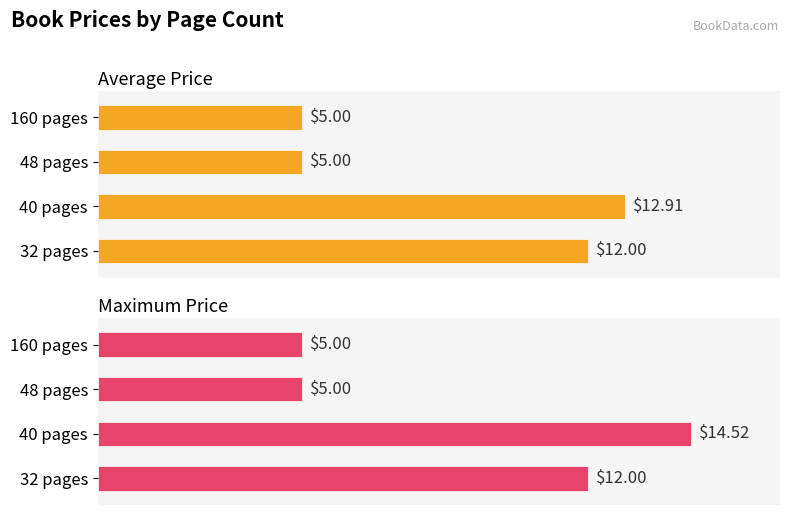

How many groups of bars are there?

4